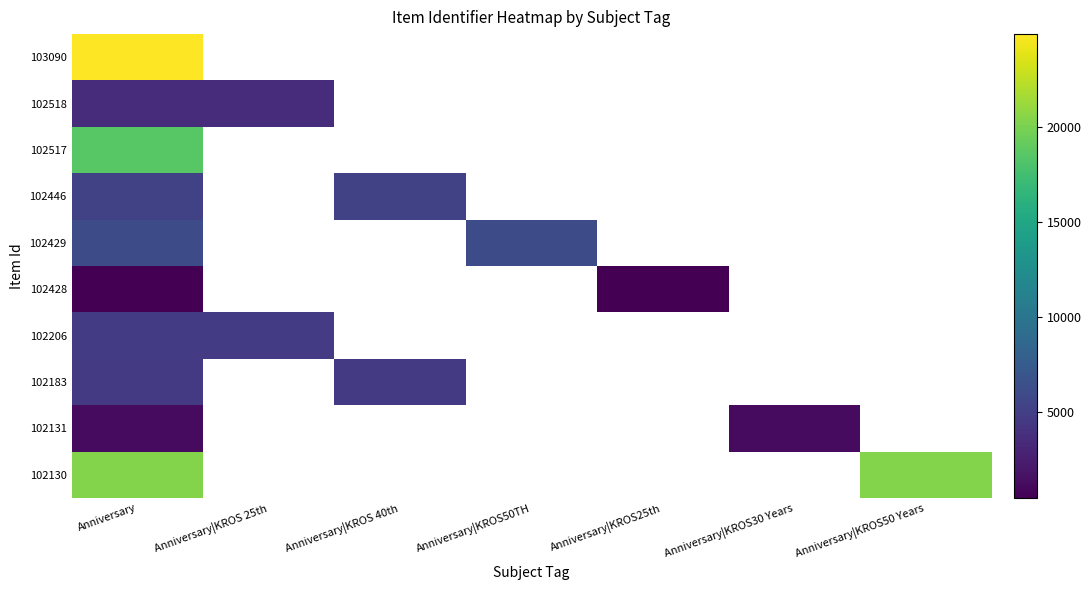

Where is 102206 nearest to the value 4823?

Anniversary